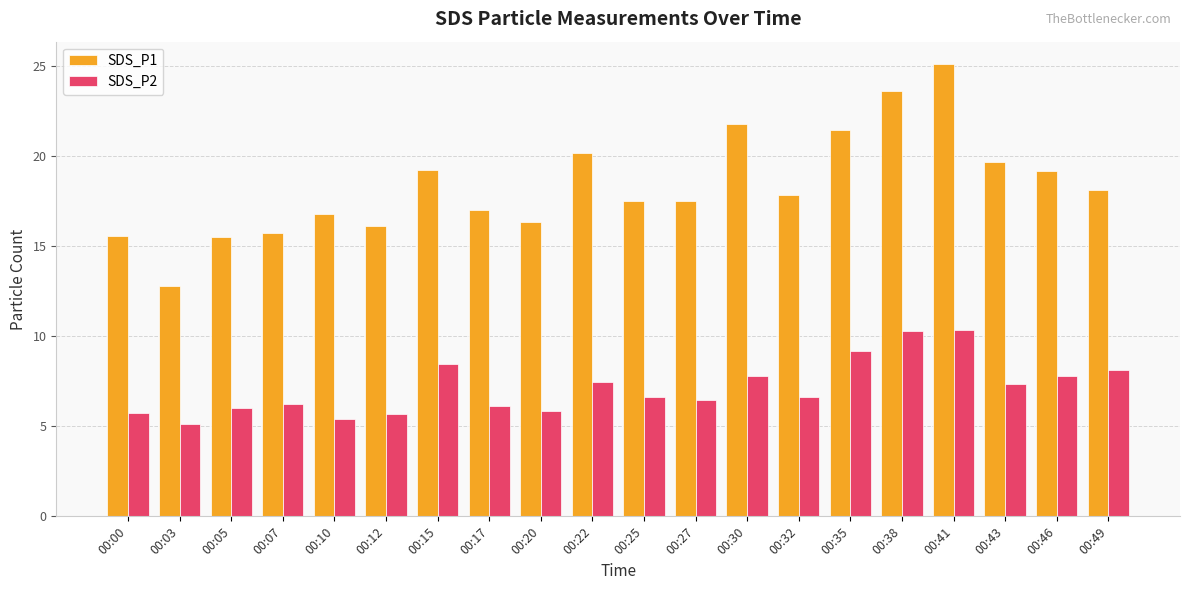

Which series changed the most between 00:38 and 00:43?

SDS_P1